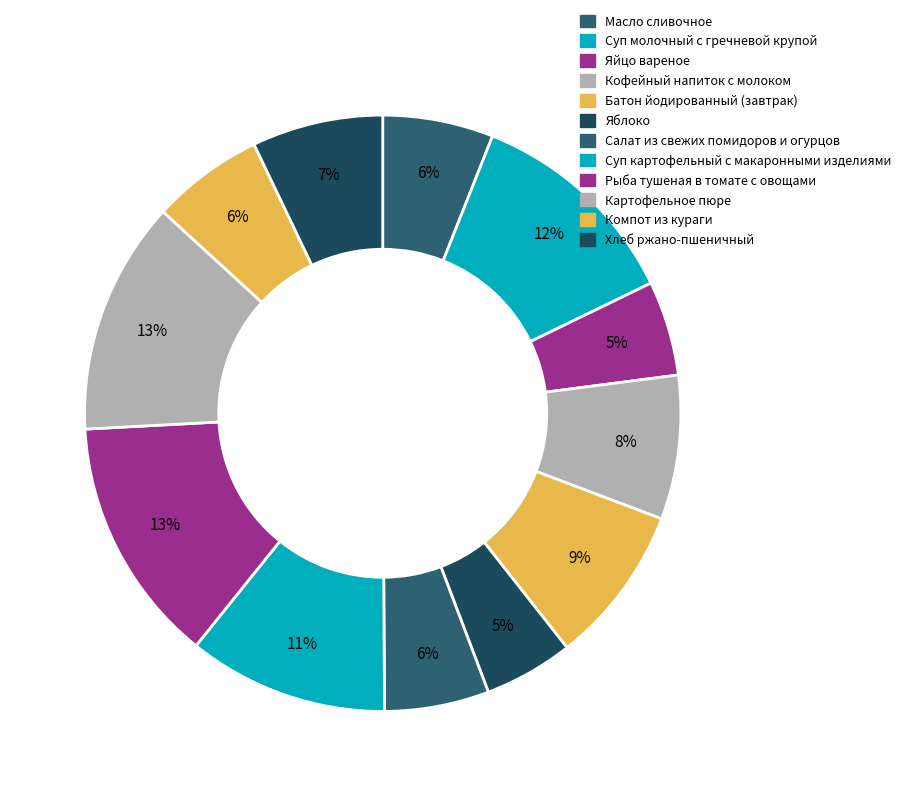

What percentage is NOT represented by Масло сливочное?

94.0%